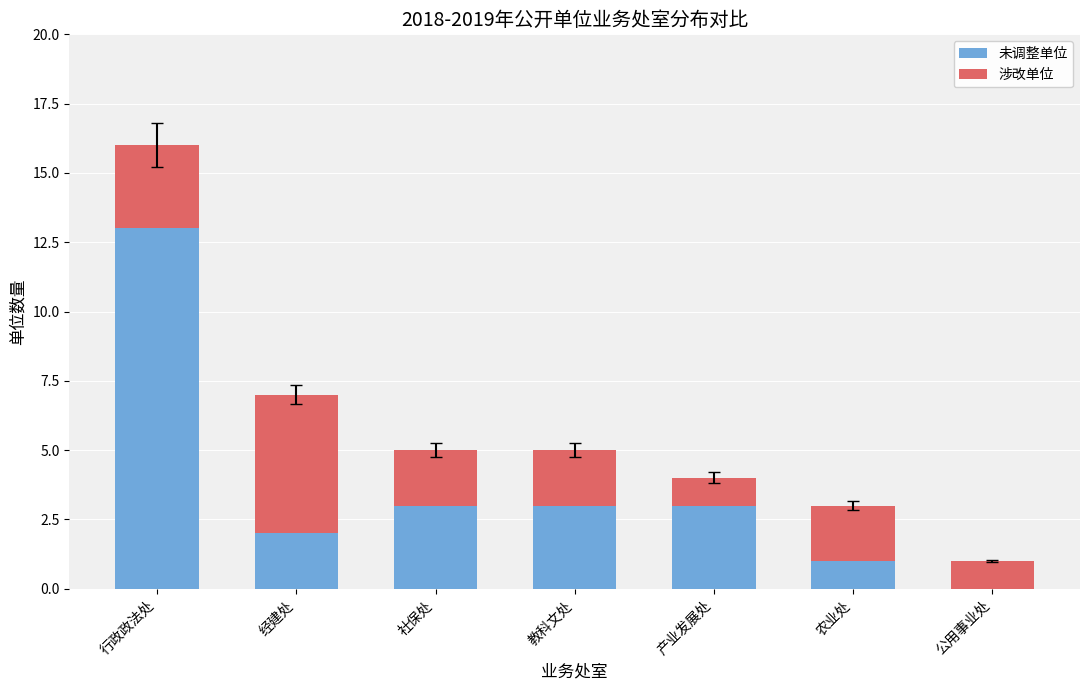

What is the sum of the 未调整单位 values at 教科文处 and 产业发展处?

6